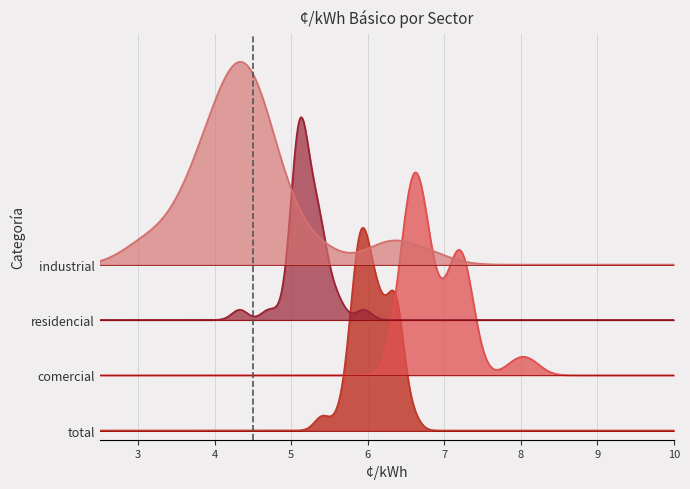

Does the chart have visible grid lines?

Yes